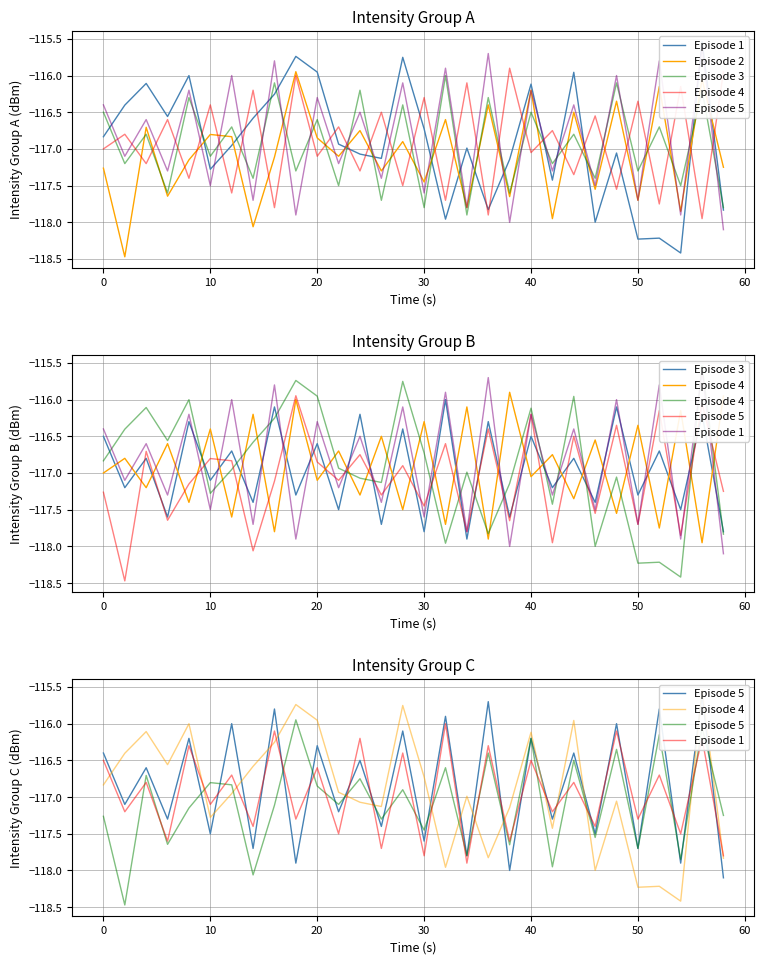

Is it true that Episode 1 equals -176.0 at 17?

False